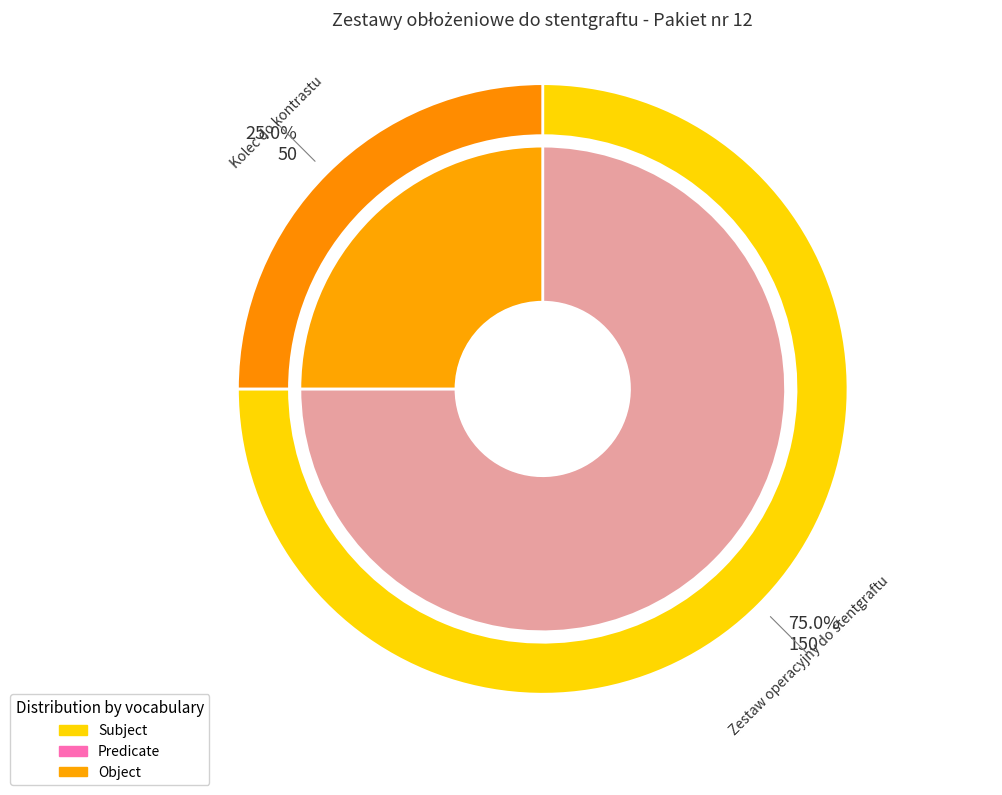

Do Zestaw operacyjny do stentgraftu and Kolec do kontrastu together represent more than half of the pie?

Yes